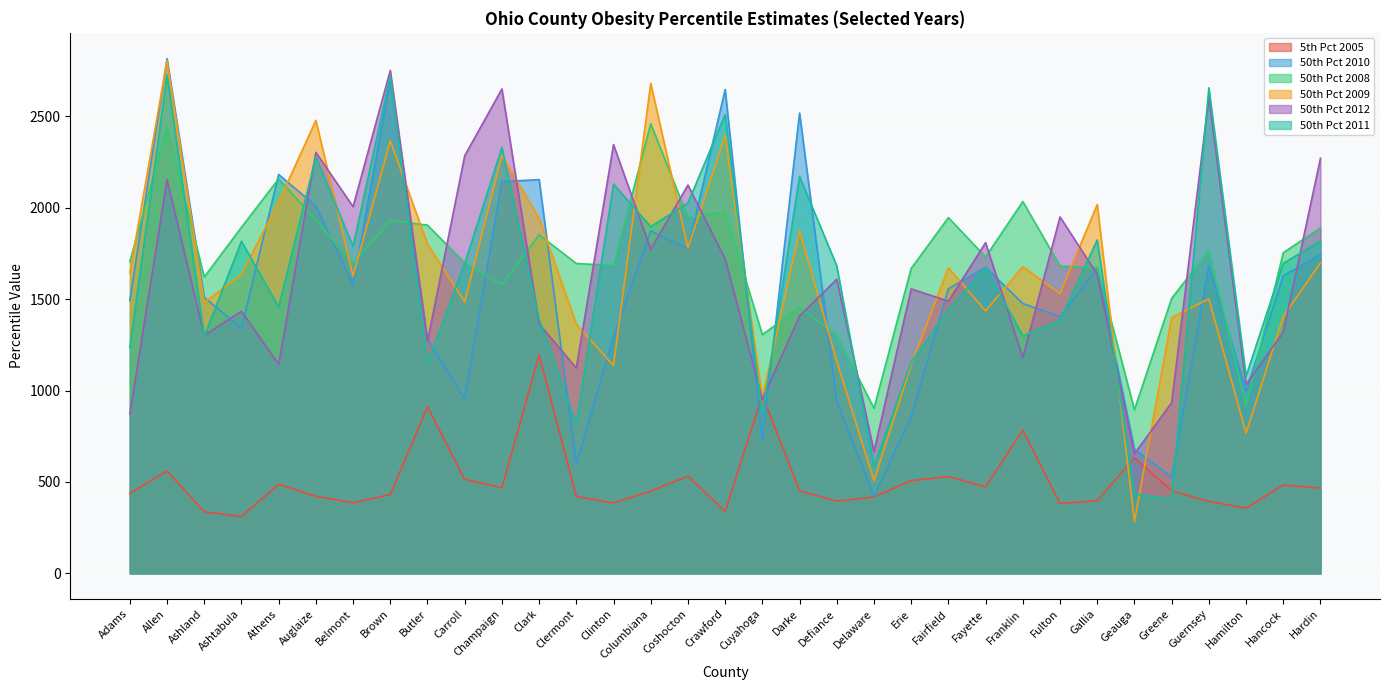

Rank the categories by 50th Pct 2012 value from highest to lowest.

Brown, Champaign, Guernsey, Clinton, Auglaize, Carroll, Hardin, Allen, Coshocton, Belmont, Fulton, Fayette, Columbiana, Crawford, Gallia, Defiance, Erie, Fairfield, Ashtabula, Darke, Clark, Hancock, Ashland, Butler, Franklin, Athens, Clermont, Hamilton, Cuyahoga, Greene, Adams, Delaware, Geauga